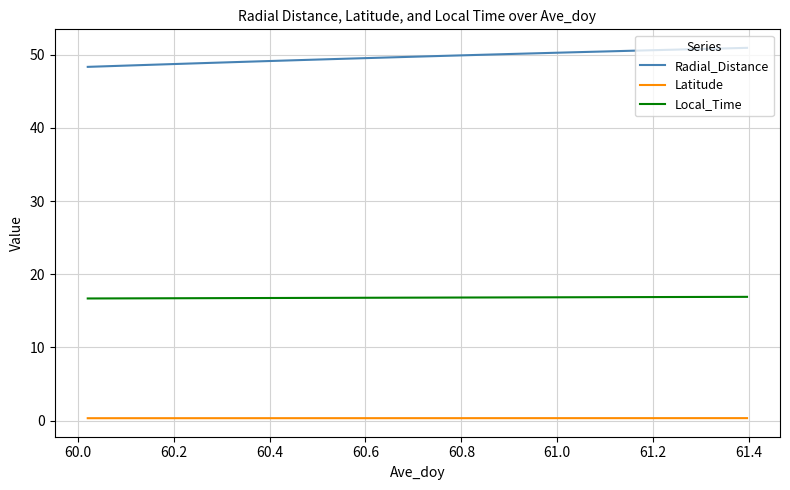

Which series has the largest total across all categories?

Radial_Distance